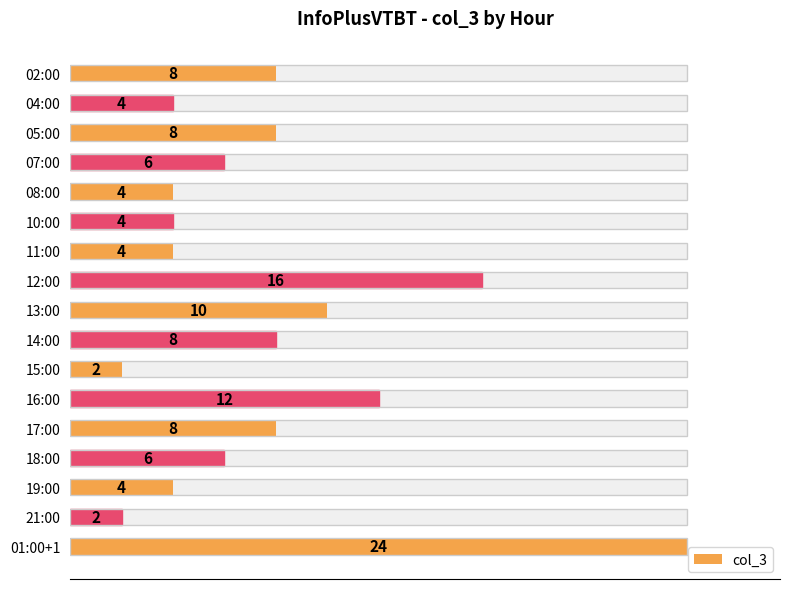

How many data points are above 6?

8